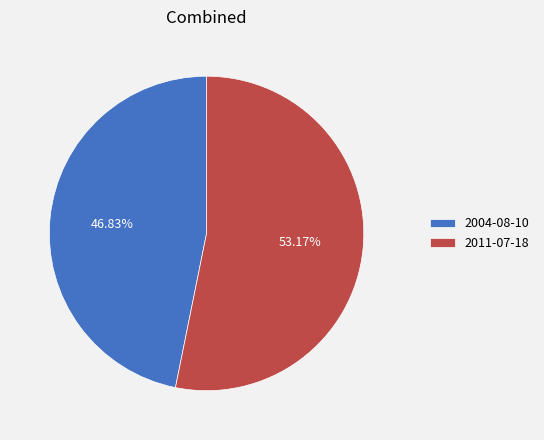

To the nearest percent, what is the difference between the largest and smallest slice percentages?

6%